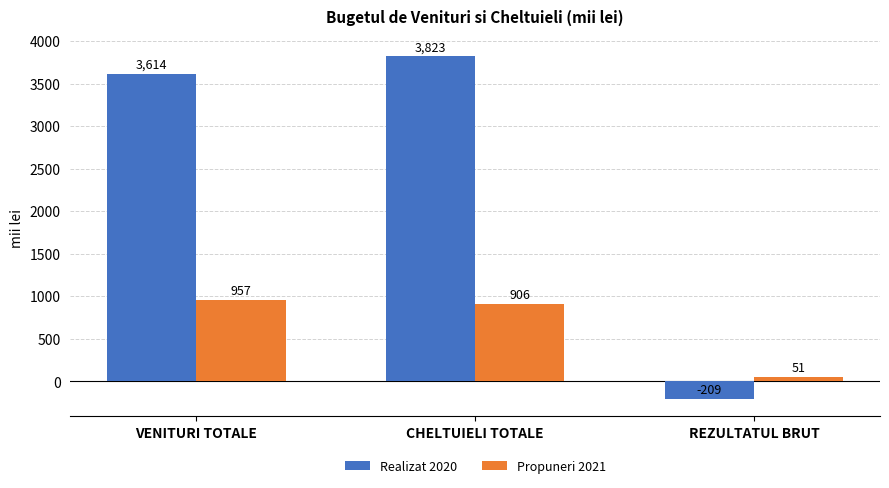

Which category has the highest value across all series?

CHELTUIELI TOTALE